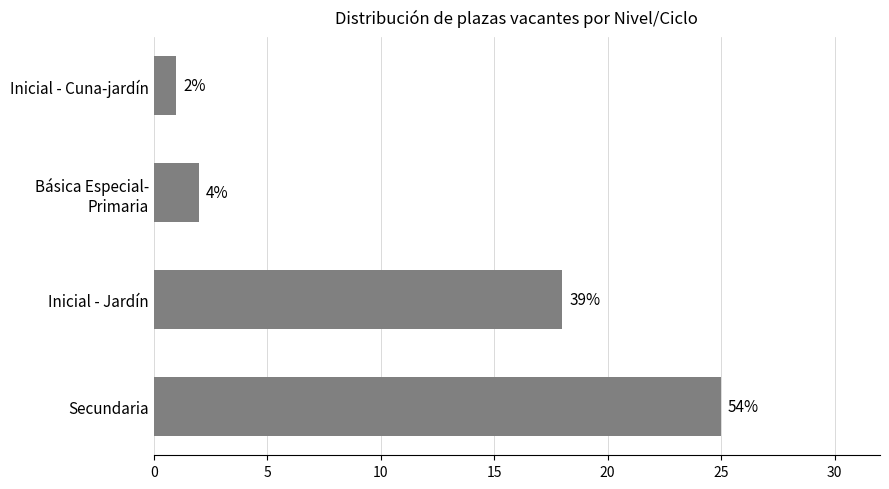

Are the bars horizontal?

Yes